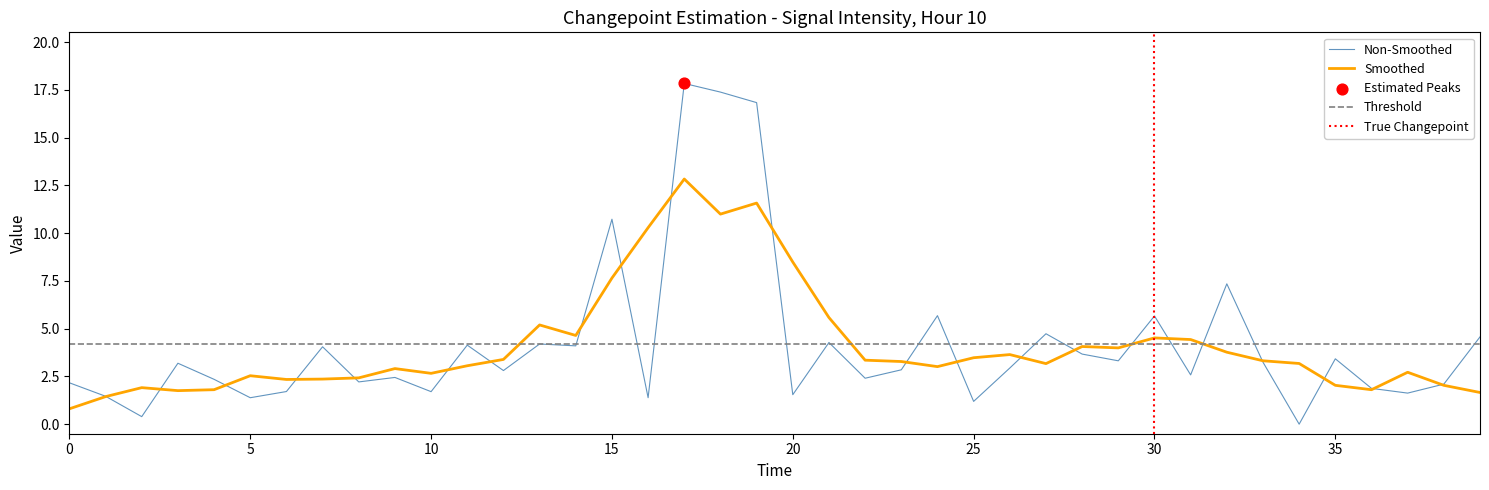

Between 14 and 20, which is larger?

14